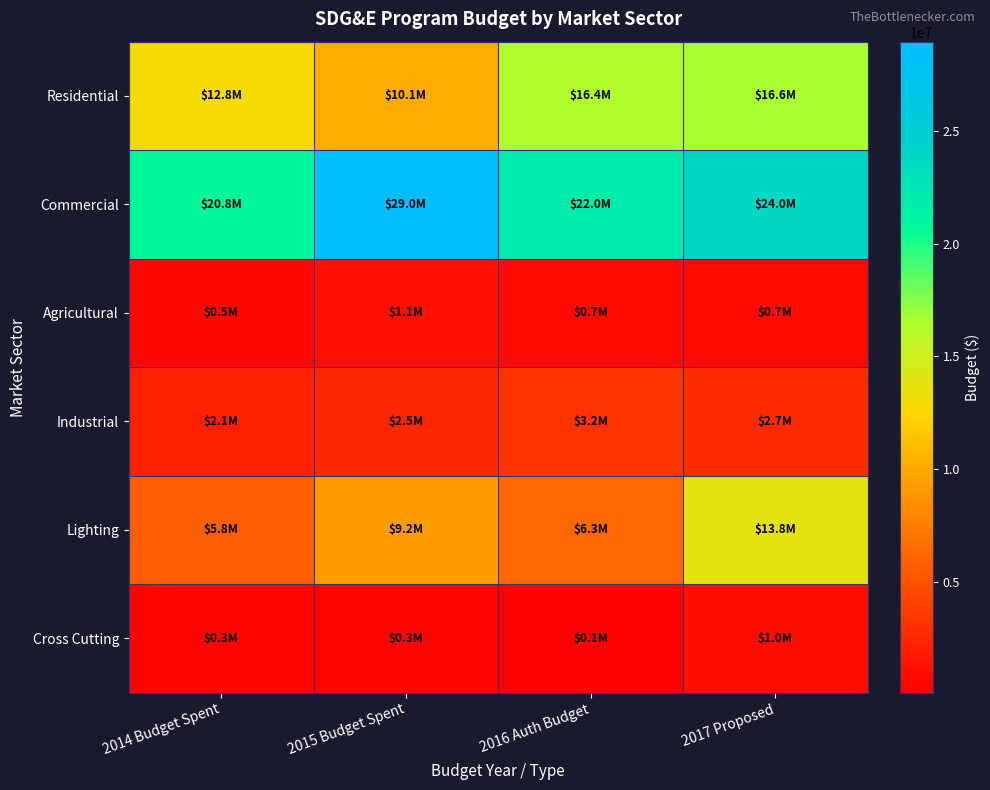

What is the total value across all series at 2016 Auth Budget?

48687416.8